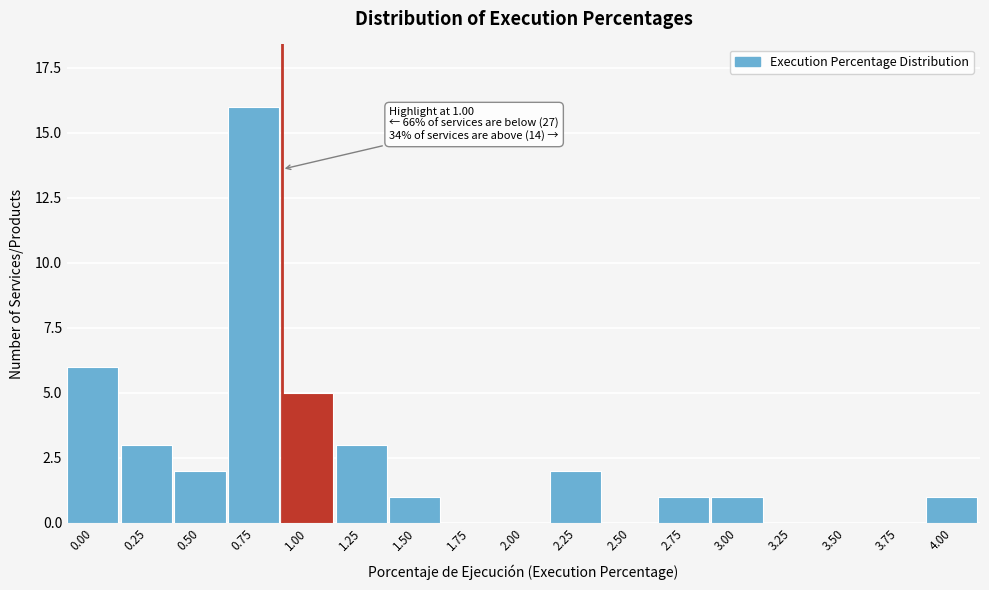

Reading left to right, extract all data points from this chart.

0.00=6	0.25=3	0.50=2	0.75=16	1.00=5	1.25=3	1.50=1	1.75=0	2.00=0	2.25=2	2.50=0	2.75=1	3.00=1	3.25=0	3.50=0	3.75=0	4.00=1